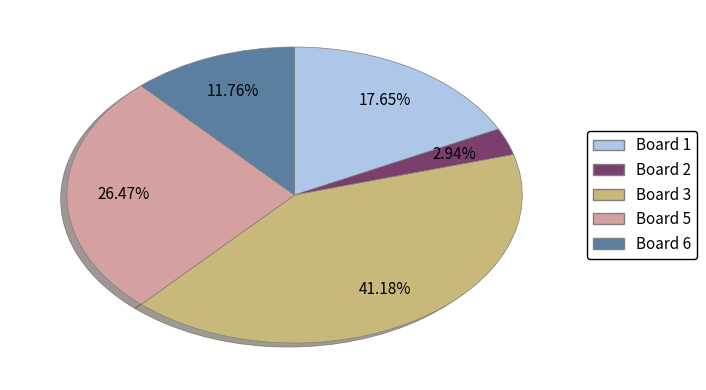

Is there a majority slice in this chart?

No